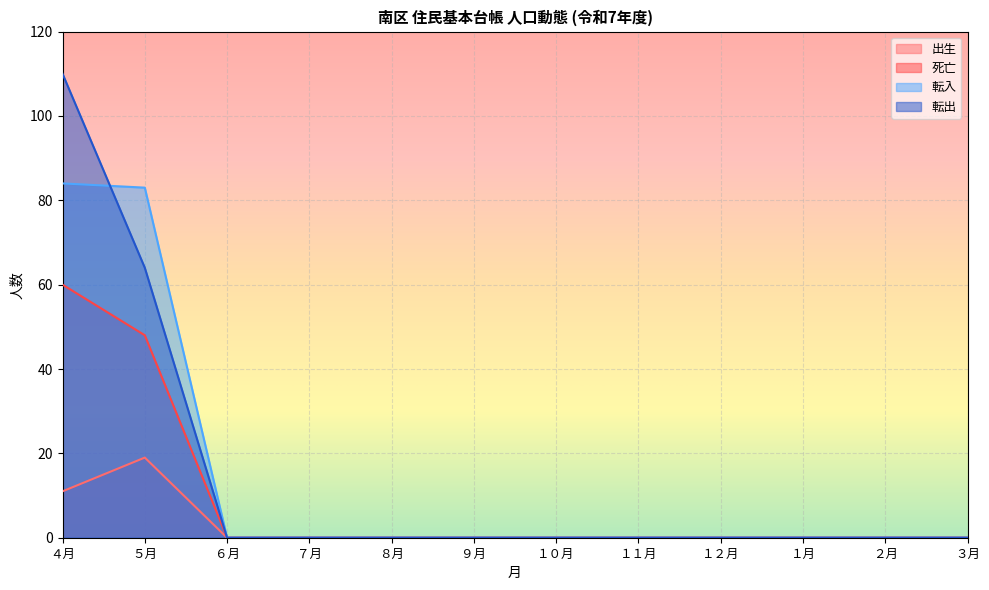

True or false: 転出 has more than 1 points higher than both neighbors.

False